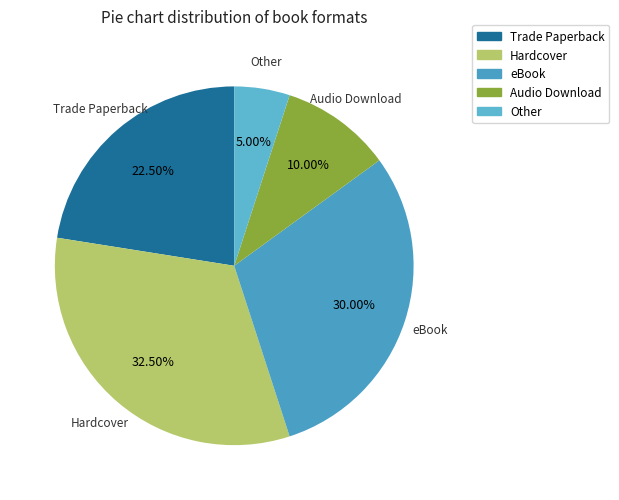

Does eBook account for over 50% of the chart?

No